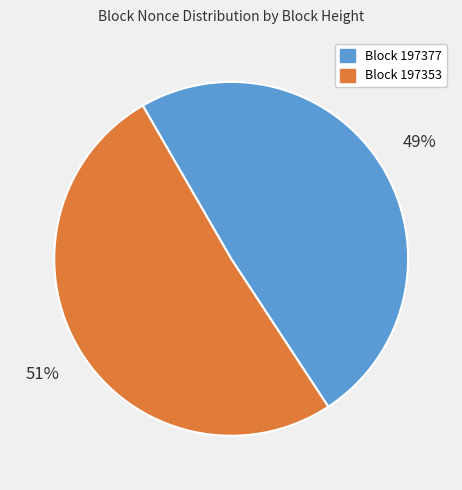

What is the smallest slice in the pie chart?

Block 197377